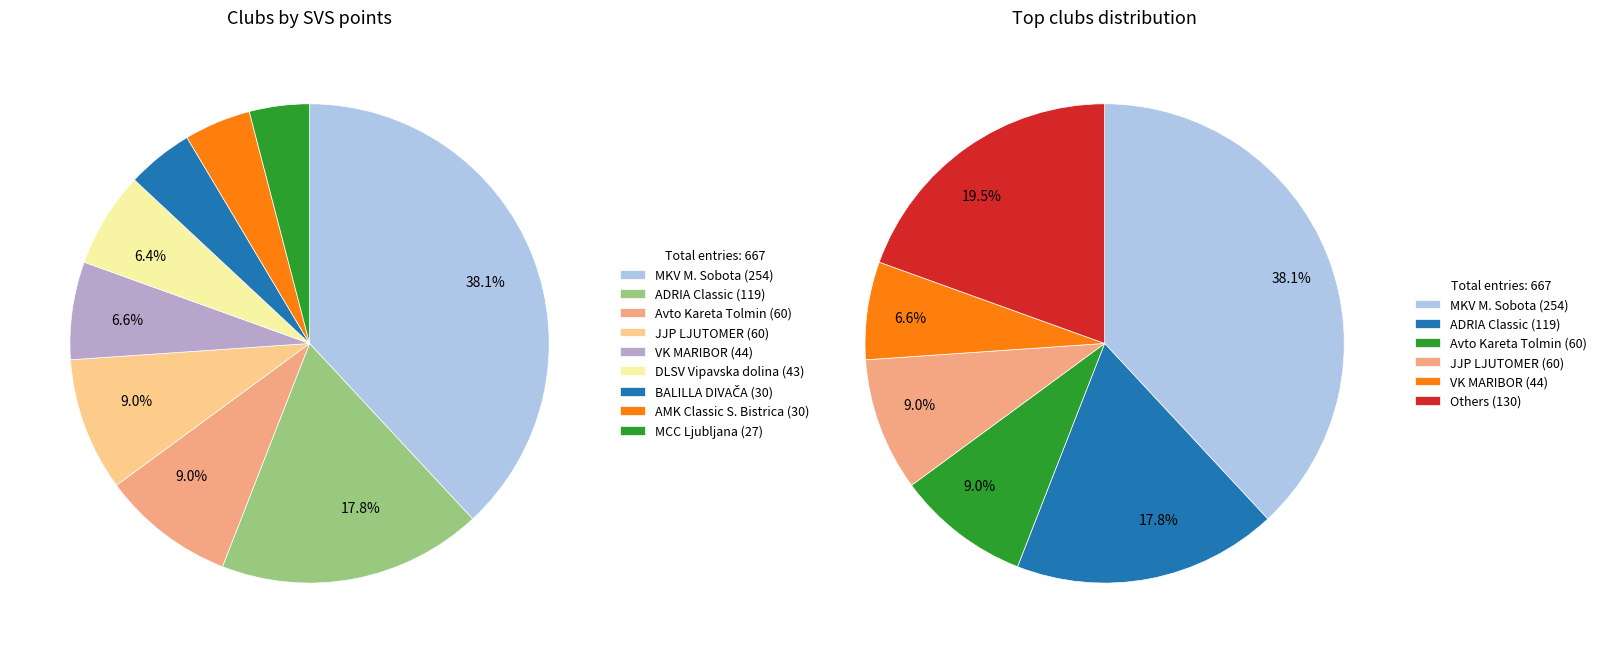

Combined, what portion of the pie is ADRIA Classic and JJP LJUTOMER?

26.8%